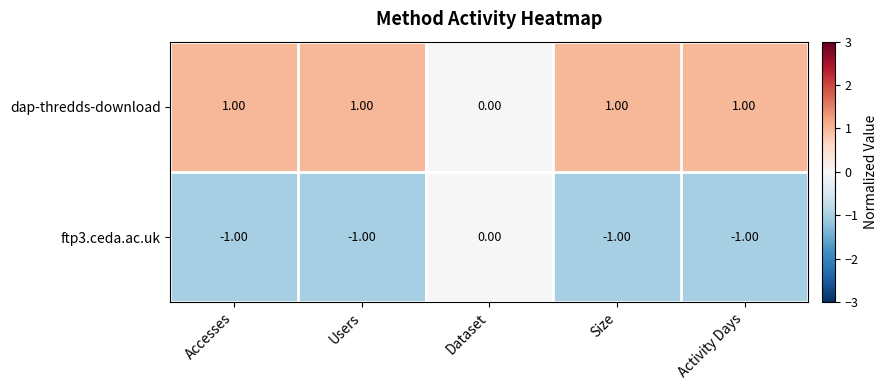

How many values in the ftp3.ceda.ac.uk series exceed -1?

1